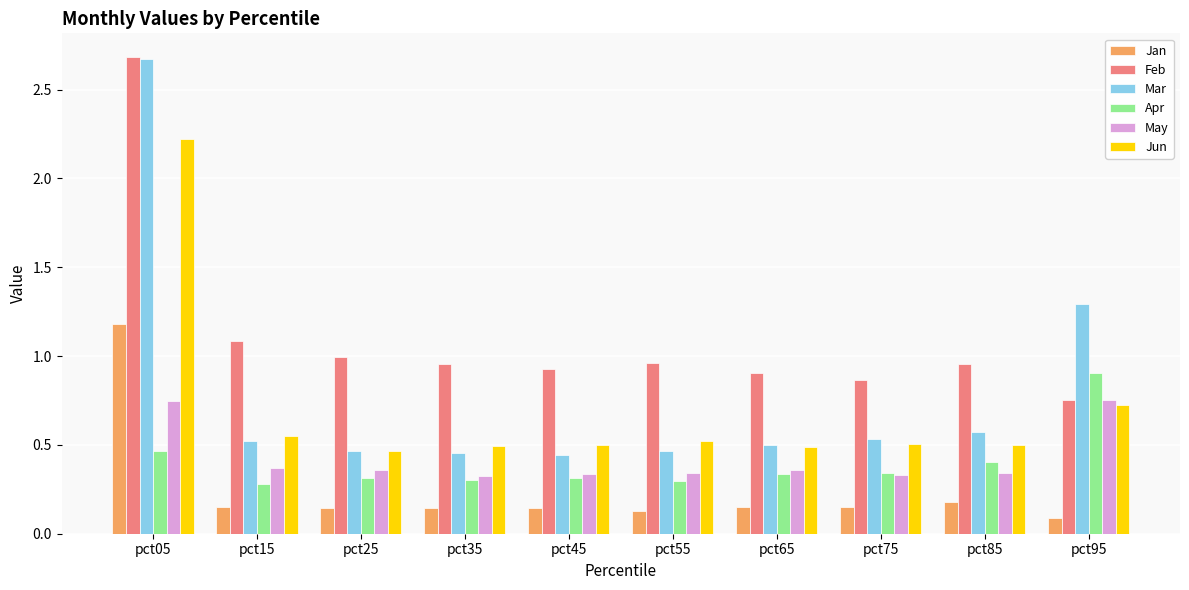

At which label does Mar reach its peak?

pct05